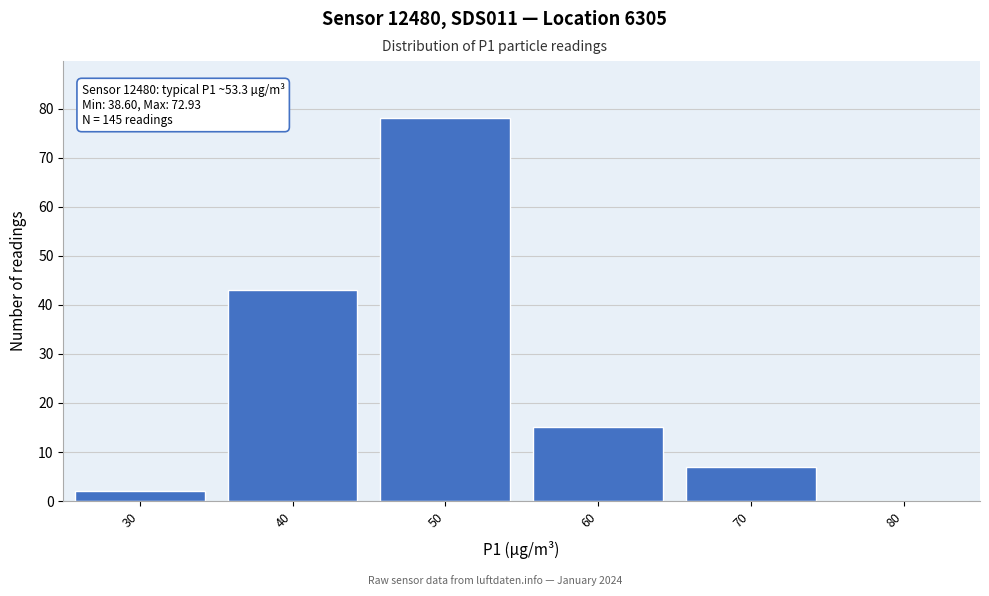

Reading left to right, list all the values displayed in this chart.

30=2	40=43	50=78	60=15	70=7	80=0